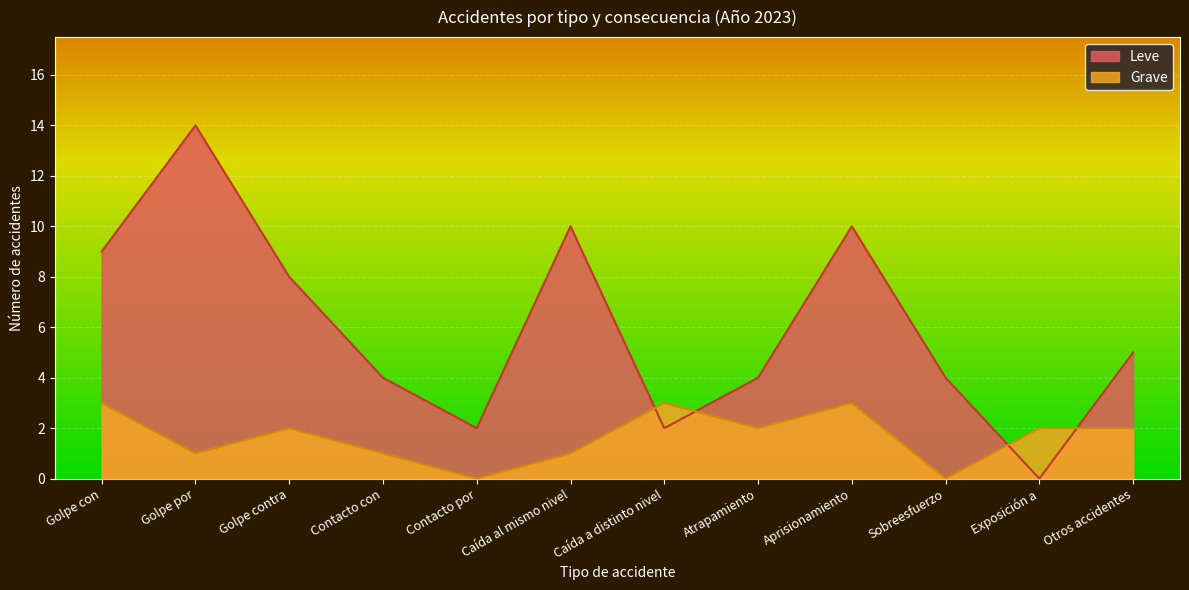

Rank the series by their average value, from lowest to highest.

Grave, Leve